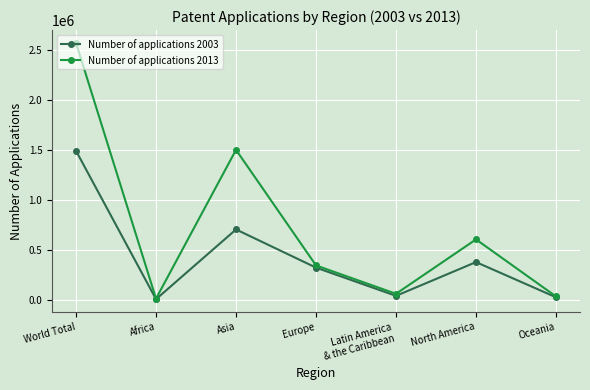

The Number of applications 2003 series shows 1490300 at World Total. True or false?

True